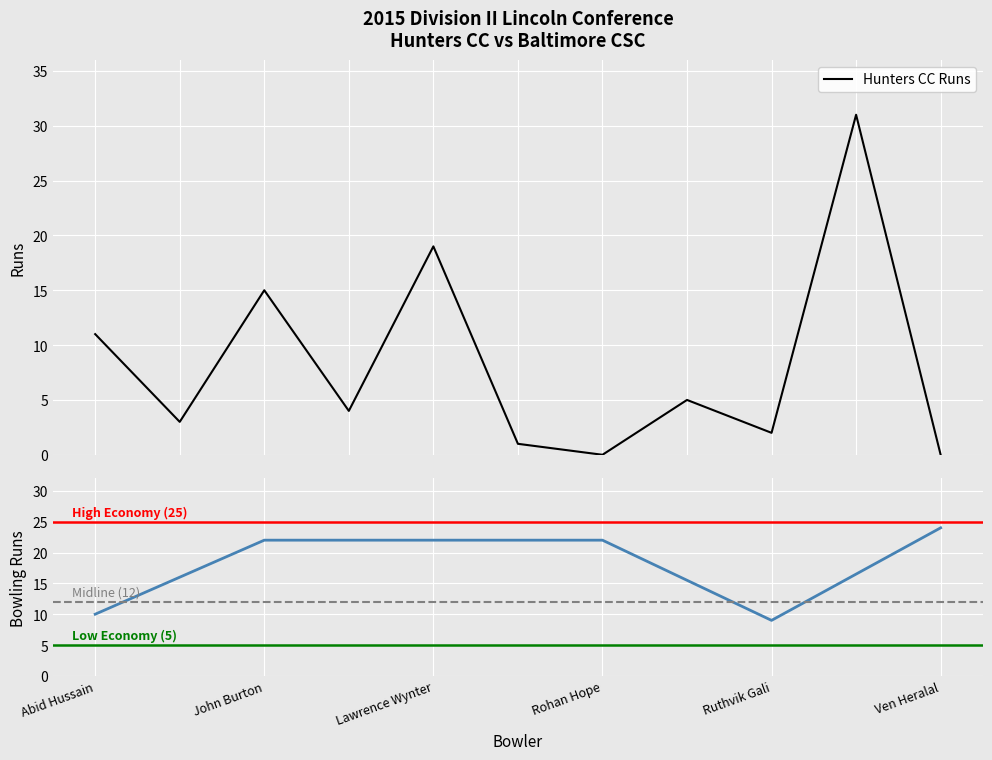

What is the highest value of the Hunters CC Runs series?

31